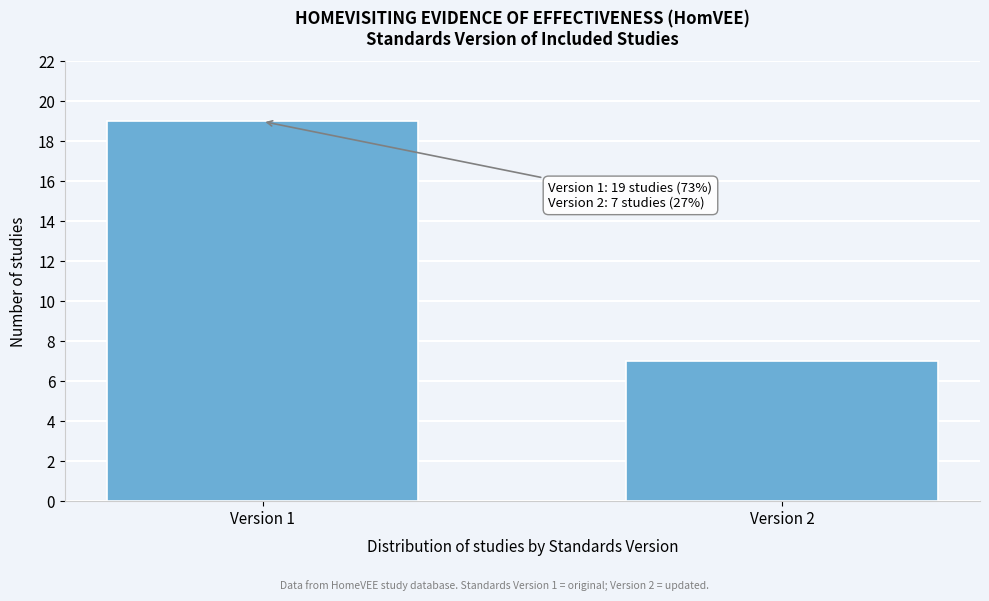

Reading left to right, list all the values displayed in this chart.

Version 1=19	Version 2=7